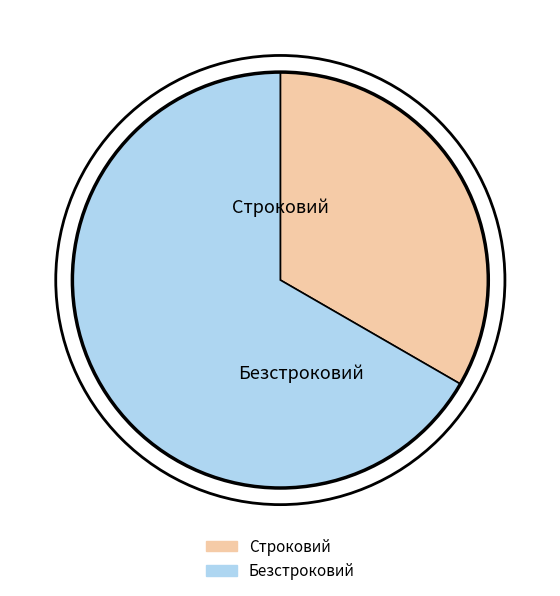

Is it true that Безстроковий is 57% of the pie?

False